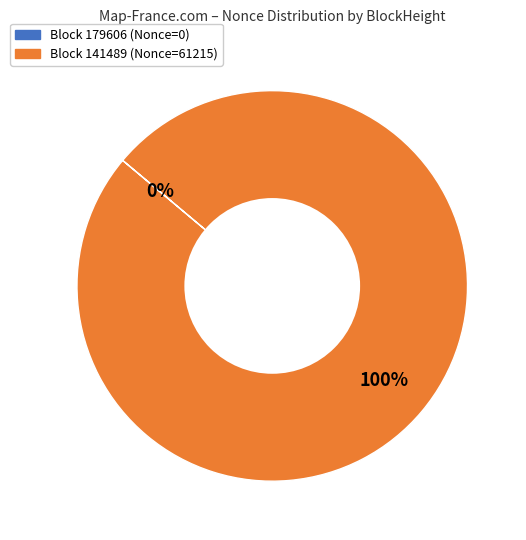

What percentage do 179606 and 141489 together represent?

100.0%